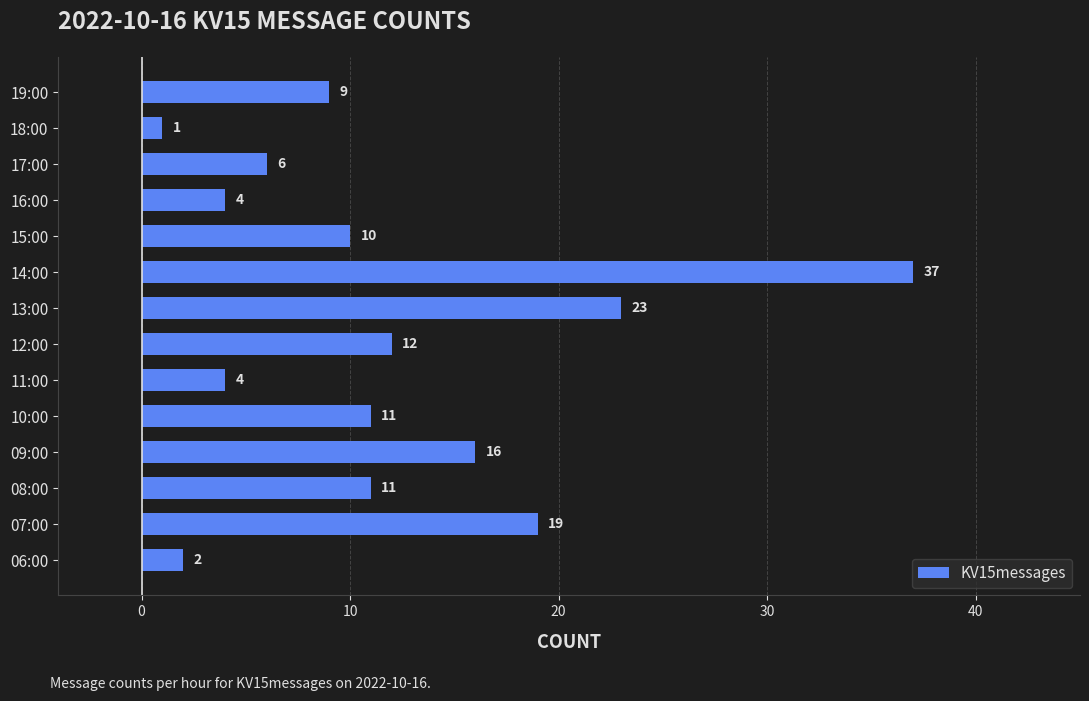

Reading top to bottom, extract all data points from this chart.

9	1	6	4	10	37	23	12	4	11	16	11	19	2